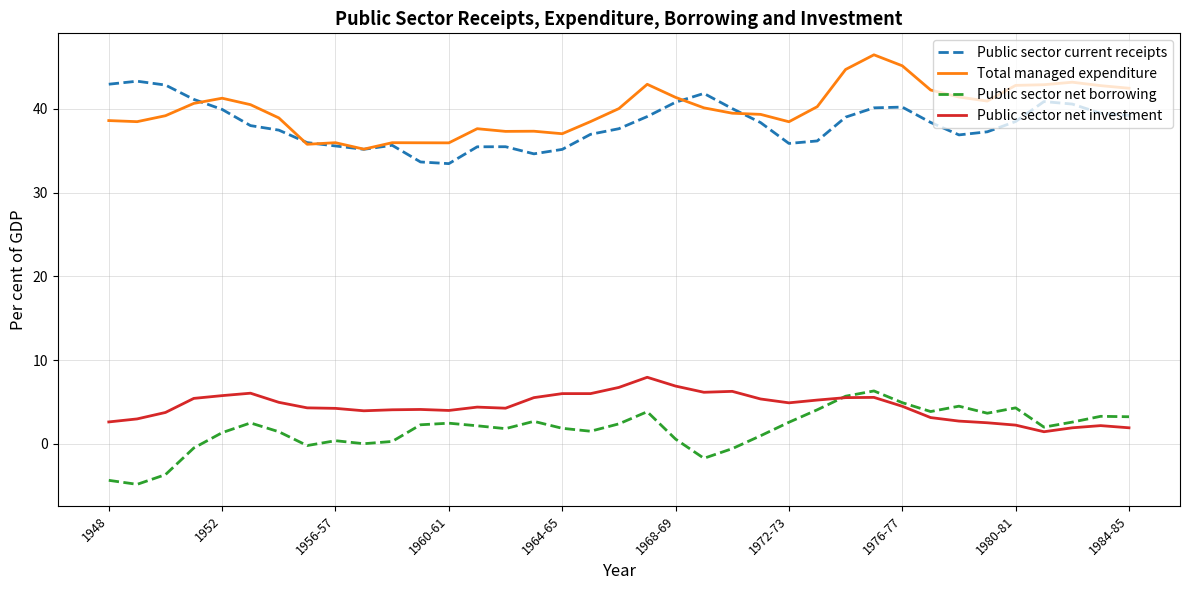

What is the smallest value displayed?

-4.8